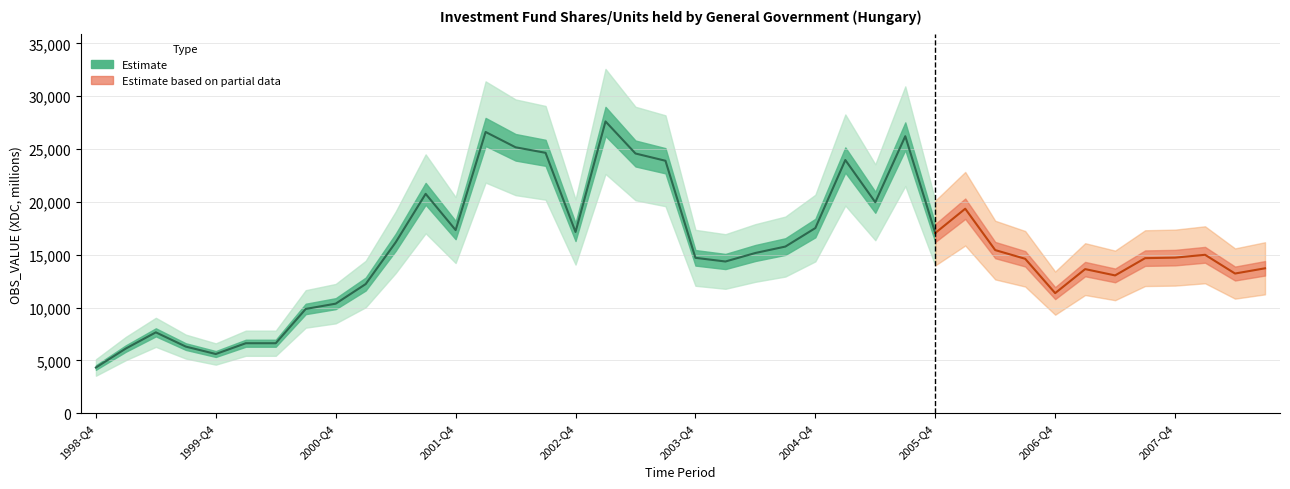

Reading right to left, list all the values displayed in this chart.

2008-Q3=13712	2008-Q2=13218	2008-Q1=14991	2007-Q4=14723	2007-Q3=14673	2007-Q2=13039	2007-Q1=13636	2006-Q4=11362	2006-Q3=14613	2006-Q2=15437	2006-Q1=19352	2005-Q4=17052	2005-Q3=26215	2005-Q2=19964	2005-Q1=23963	2004-Q4=17521	2004-Q3=15770	2004-Q2=15163	2004-Q1=14356	2003-Q4=14705	2003-Q3=23893	2003-Q2=24580	2003-Q1=27616	2002-Q4=17151	2002-Q3=24645	2002-Q2=25168	2002-Q1=26618	2001-Q4=17333	2001-Q3=20760	2001-Q2=16169	2001-Q1=12221	2000-Q4=10366	2000-Q3=9866	2000-Q2=6620	2000-Q1=6620	1999-Q4=5599	1999-Q3=6300	1999-Q2=7650	1999-Q1=6120	1998-Q4=4320